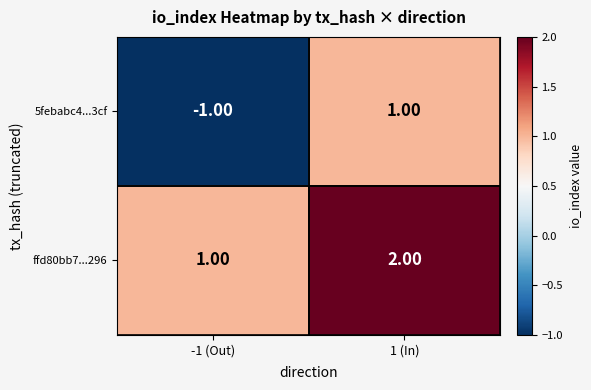

Rank the series by their maximum value, from highest to lowest.

ffd80bb7...296, 5febabc4...3cf